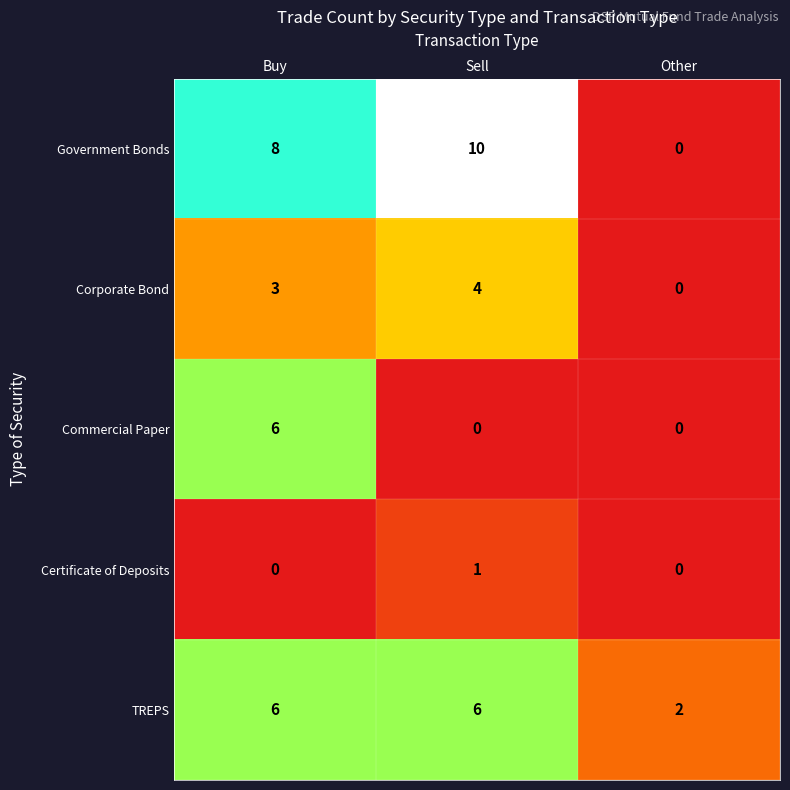

How many values in the Commercial Paper series exceed 0?

1